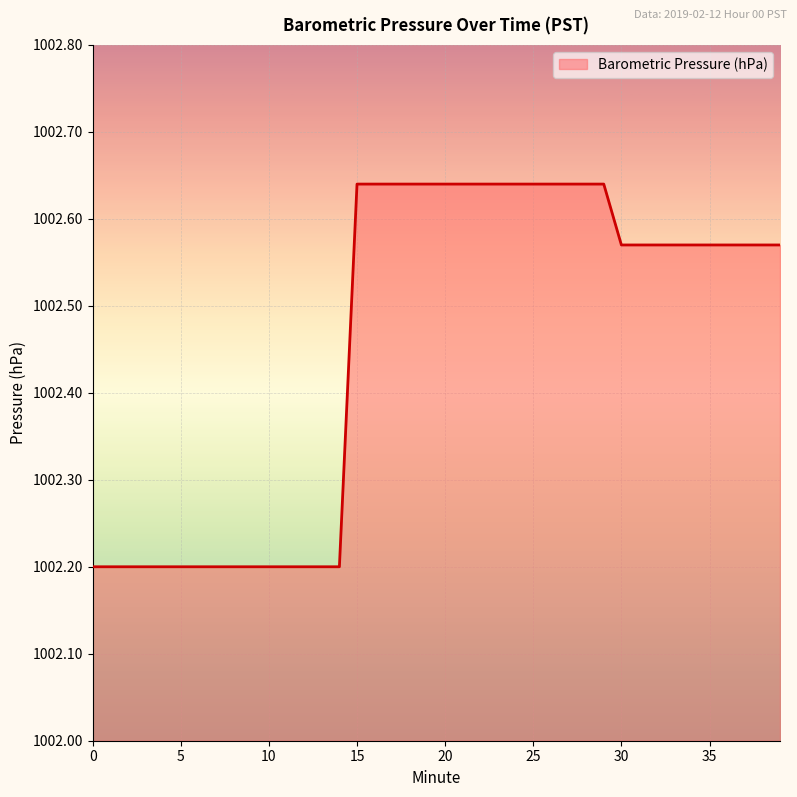

What is the difference between the maximum and minimum values?

0.4